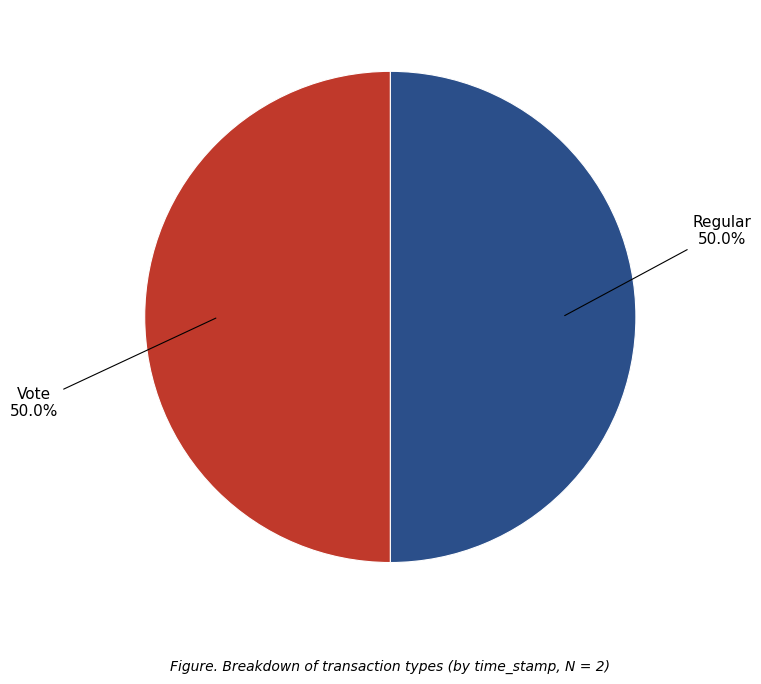

To the nearest percent, what portion does Vote represent?

50%